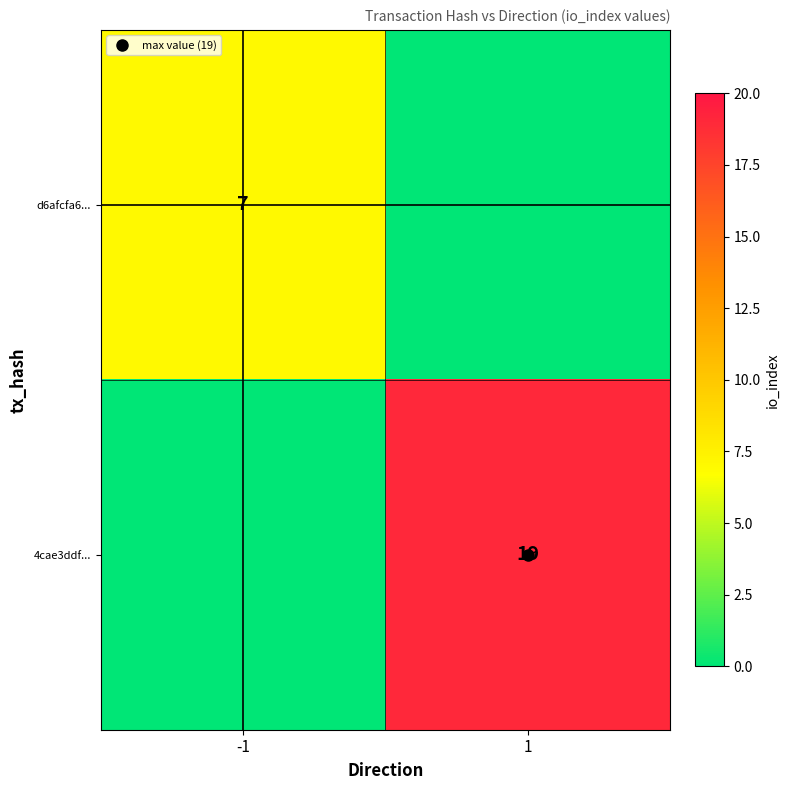

Which series has the largest total across all categories?

4cae3ddf...